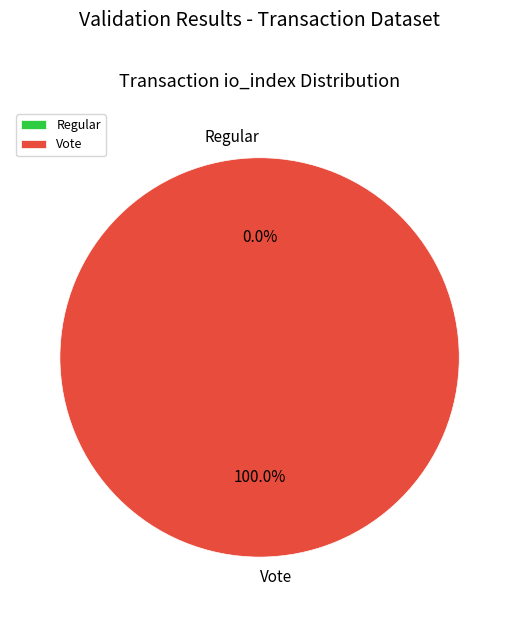

Which category has the smallest portion of the pie?

Regular